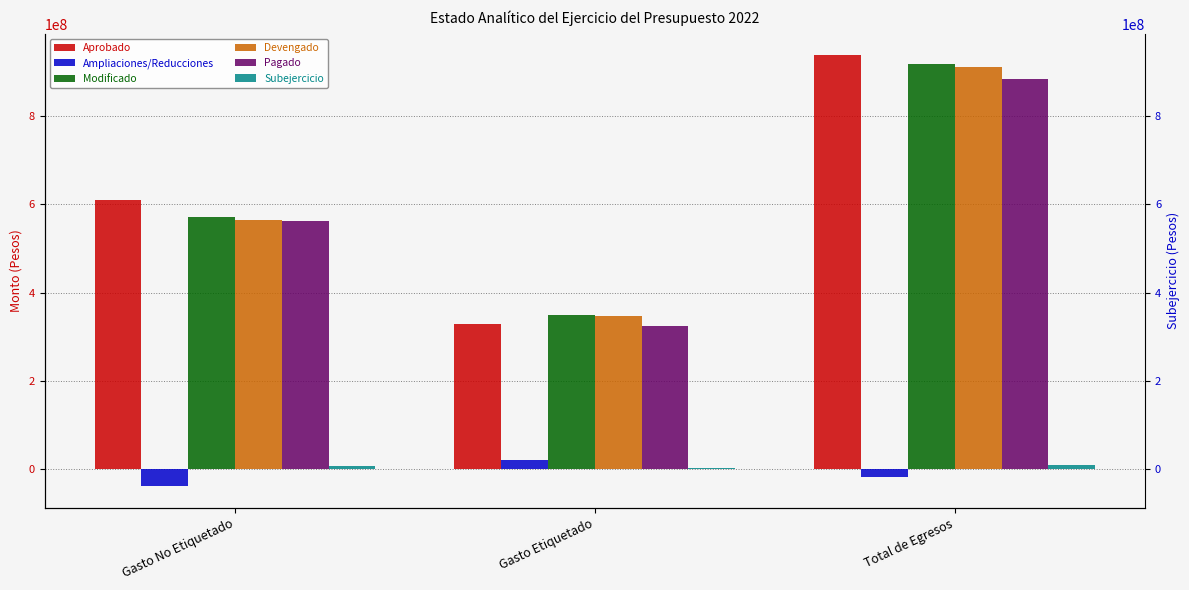

Which series changed the most between Gasto No Etiquetado and Gasto Etiquetado?

Aprobado